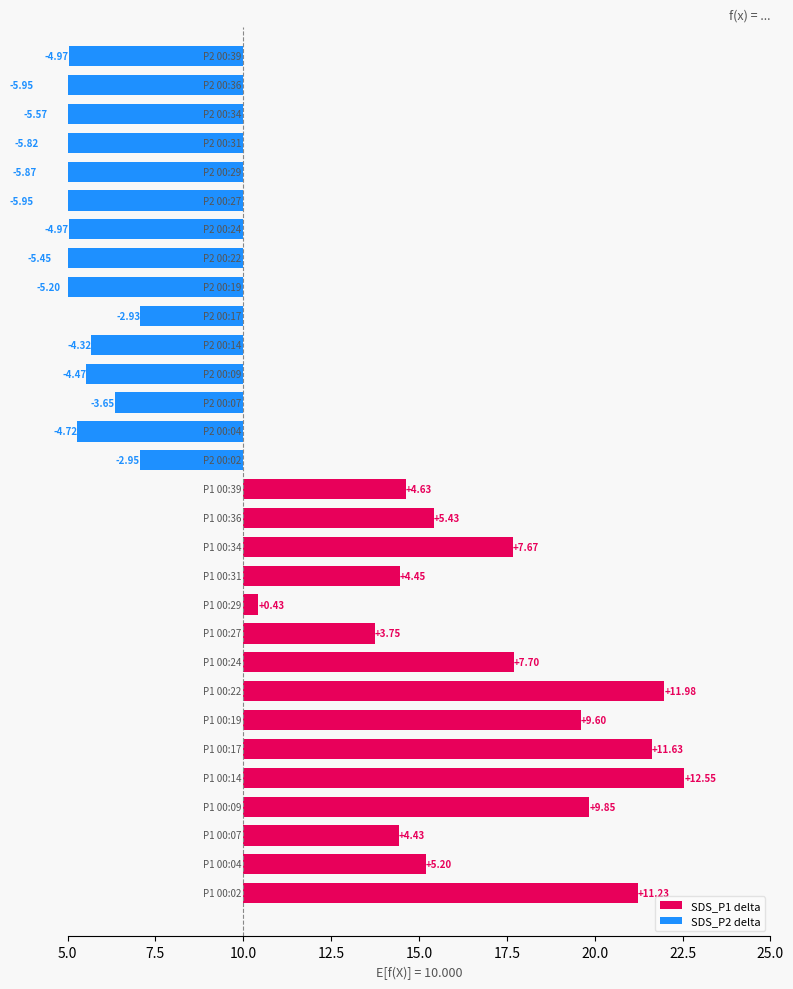

How many values in the SDS_P1 series exceed 17?

8